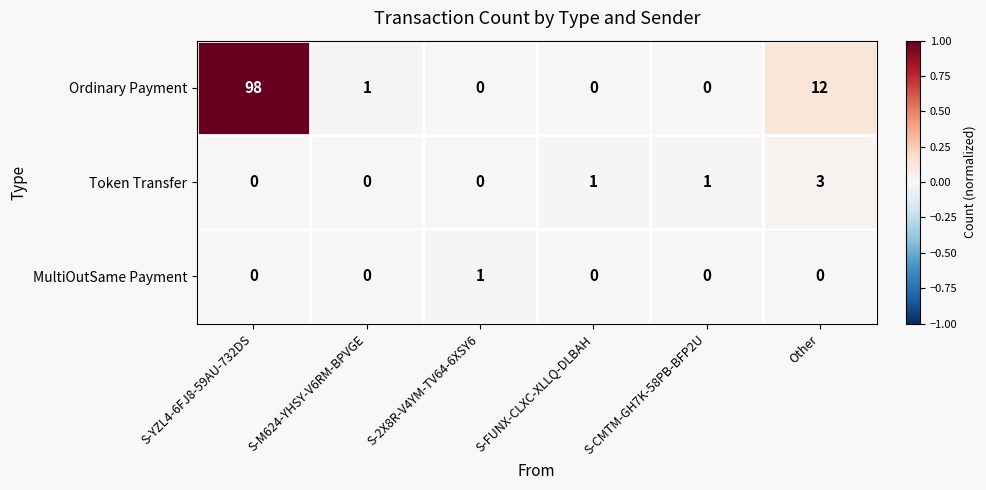

What is the maximum value shown in the chart?

98